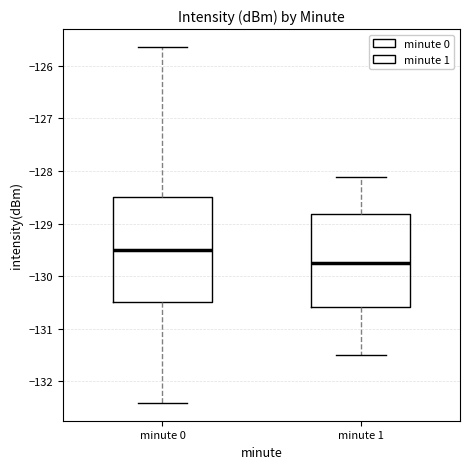

Which box's median line is the lowest?

minute 1